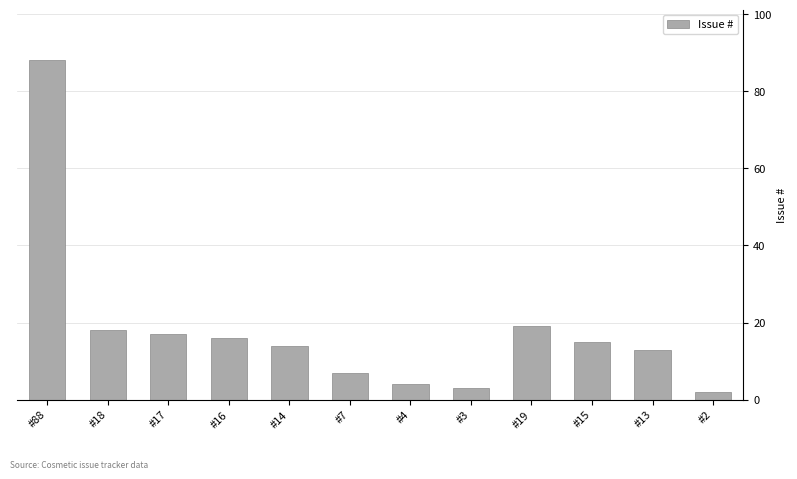

The chart shows a value of 3 at #3. True or false?

True